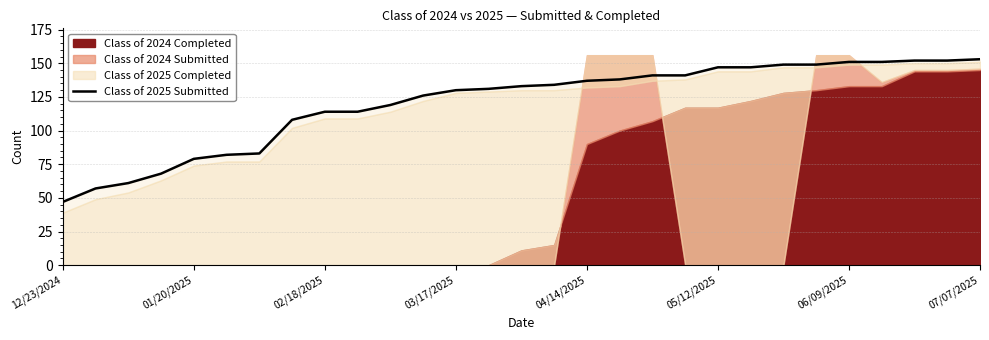

True or false: the data shows 152 at 26.

True